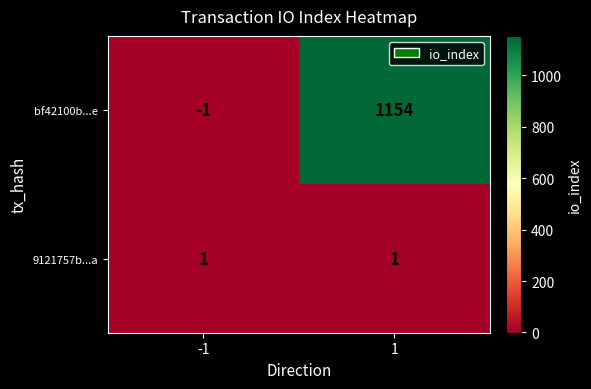

The bf42100b...e series shows -1 at -1. True or false?

True